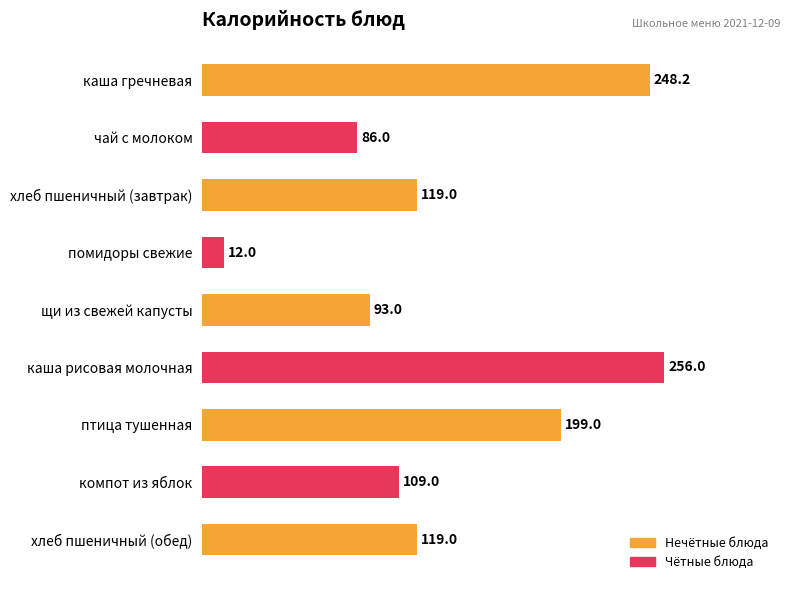

How many bars are there in total?

9